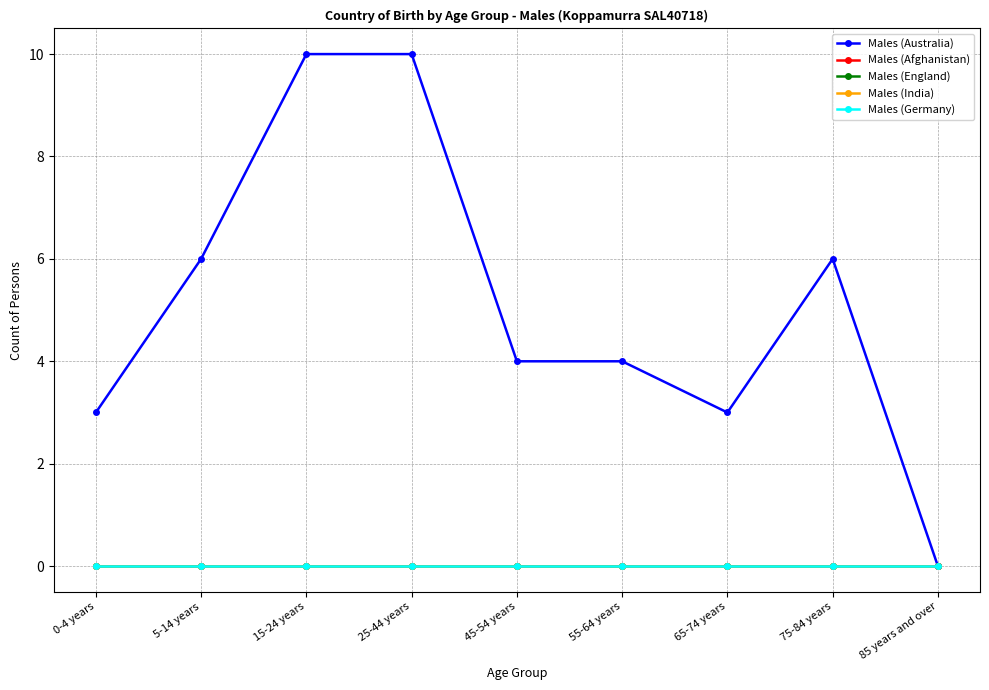

Does the chart have visible grid lines?

Yes